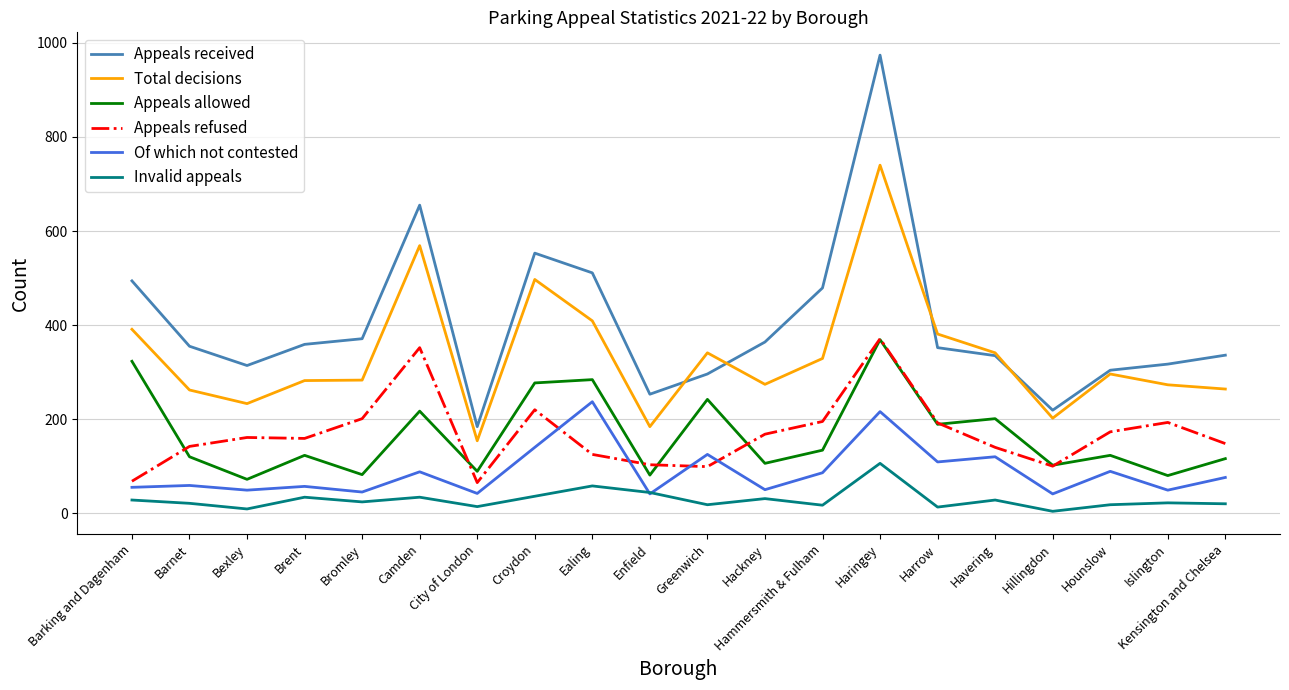

What is the maximum value for Total decisions?

740